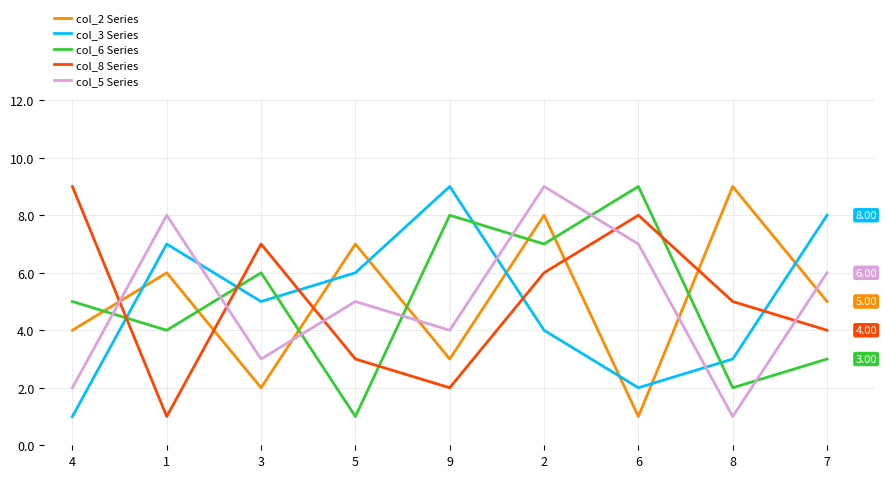

Where is the first local maximum for col_5 Series?

1